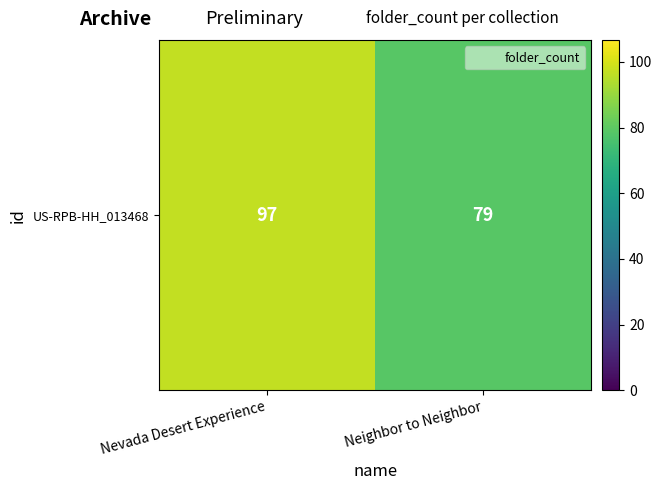

Count the values in the range 79 to 97.

2